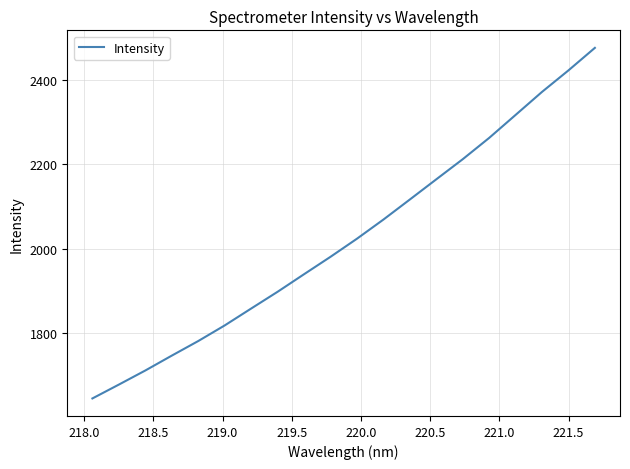

What is the minimum value shown in the chart?

1644.2